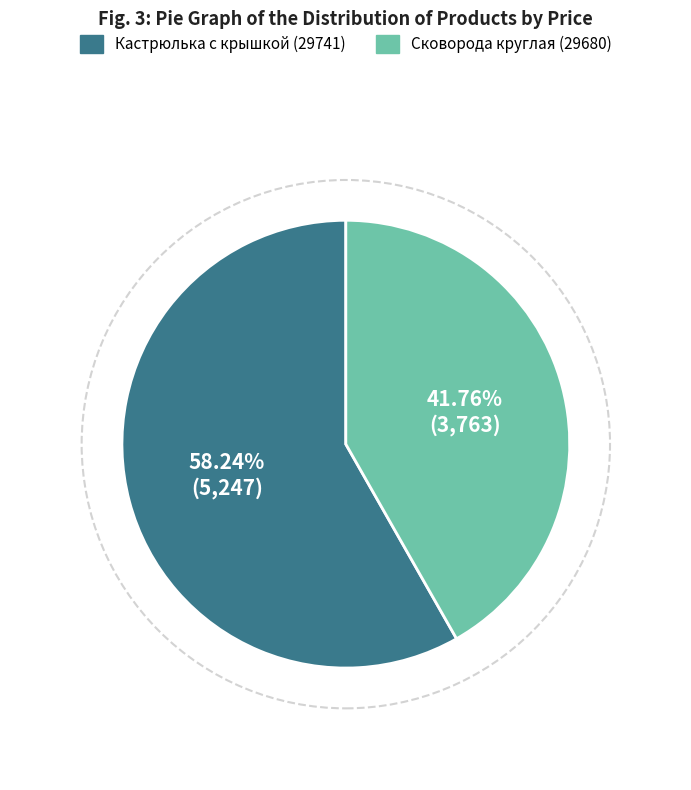

How many segments does this pie chart have?

2